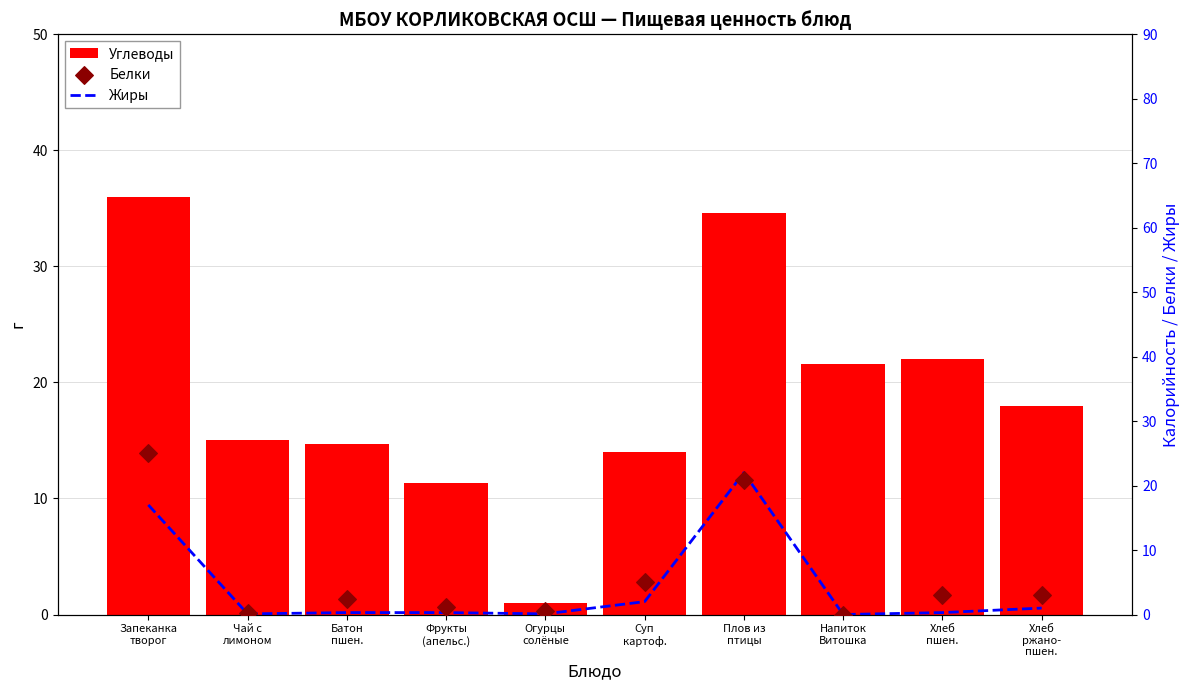

At which category is the sum across all series the highest?

Запеканка
творог